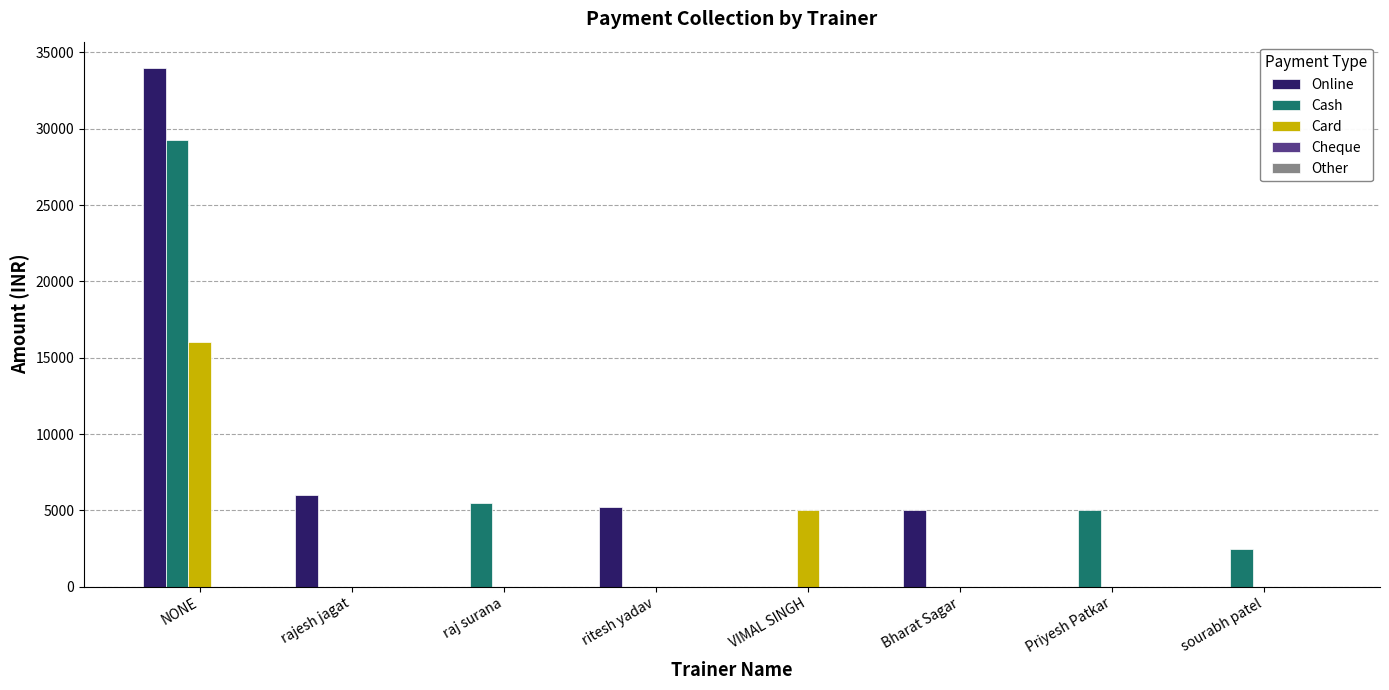

Which series has the widest spread of values?

Online